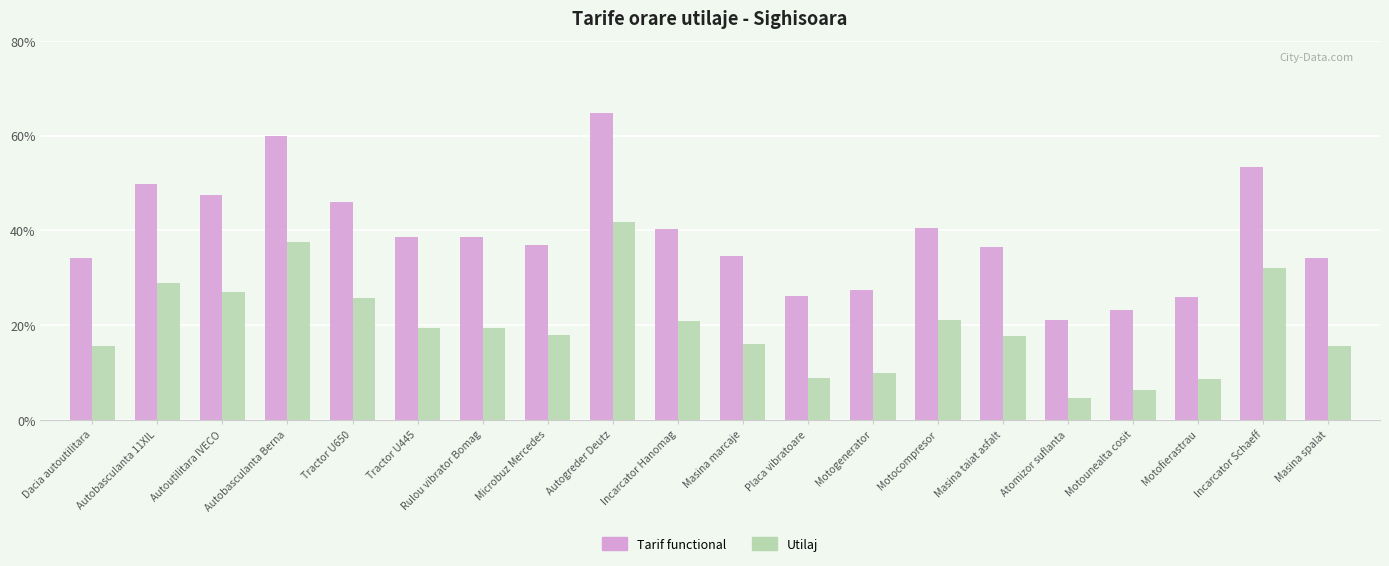

What position from the right is Microbuz Mercedes?

13